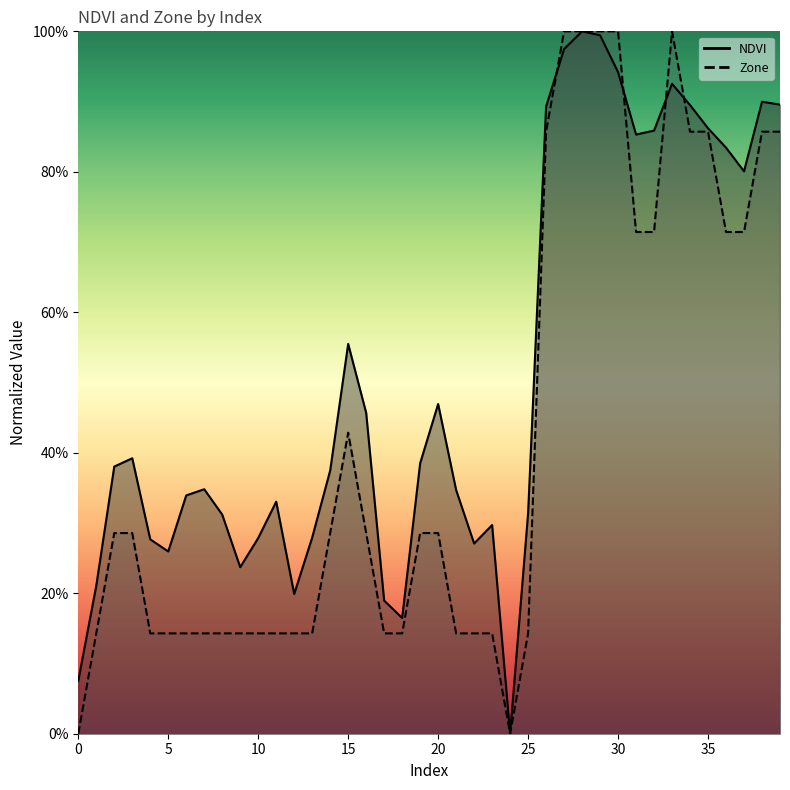

How many times do NDVI and Zone cross each other?

4